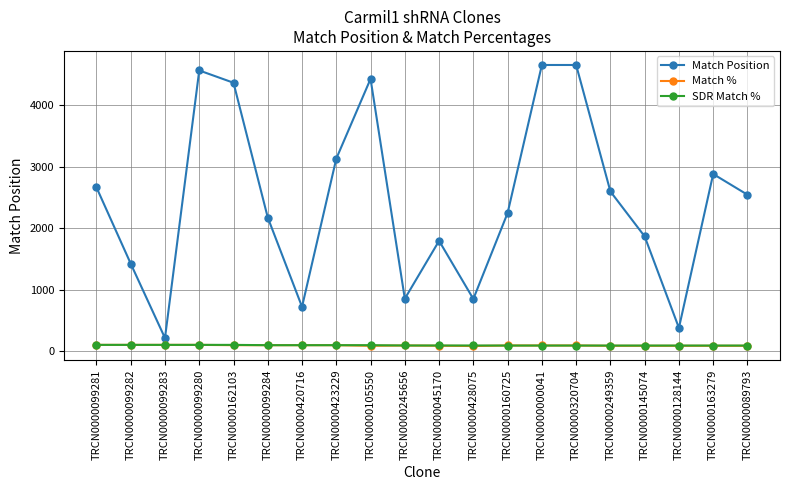

At how many categories does at least one series exceed 350?

19